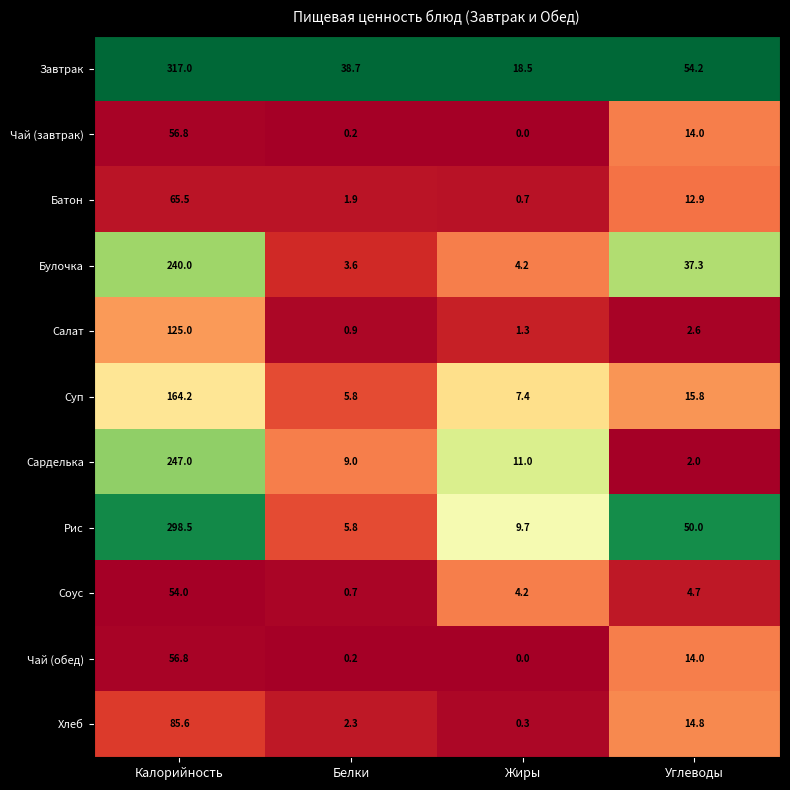

Which series has the widest spread of values?

Завтрак